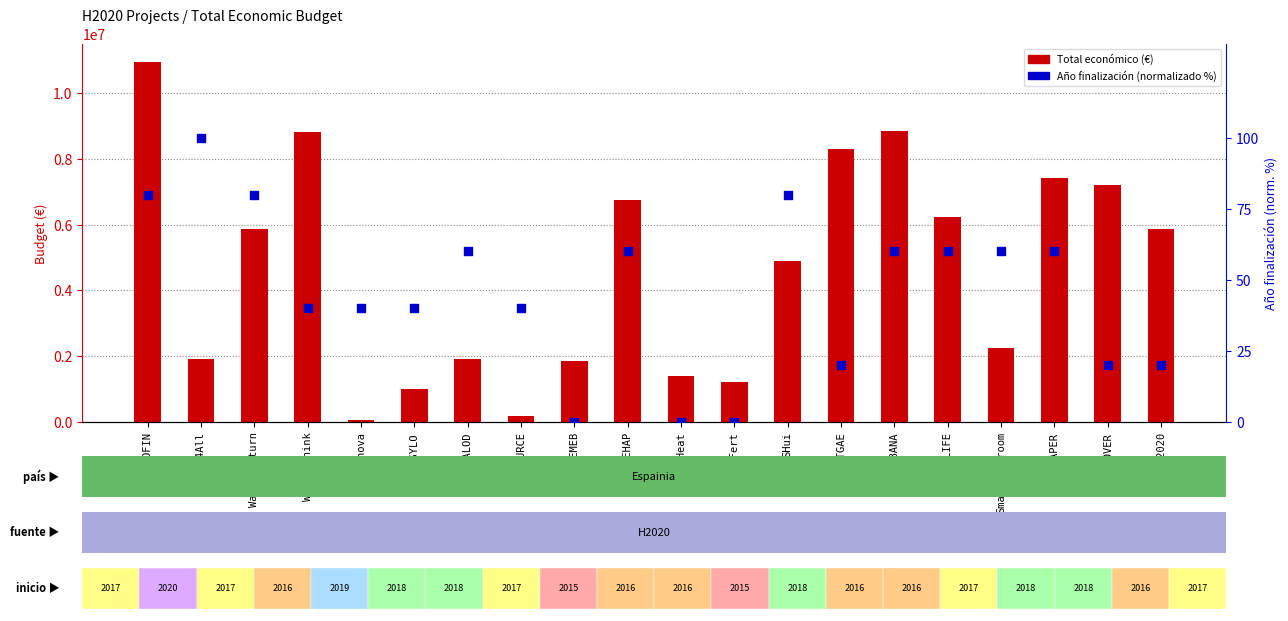

Is the value of Año finalización (norm.) at KARMA2020 greater than the value of Total económico at REMEB?

No